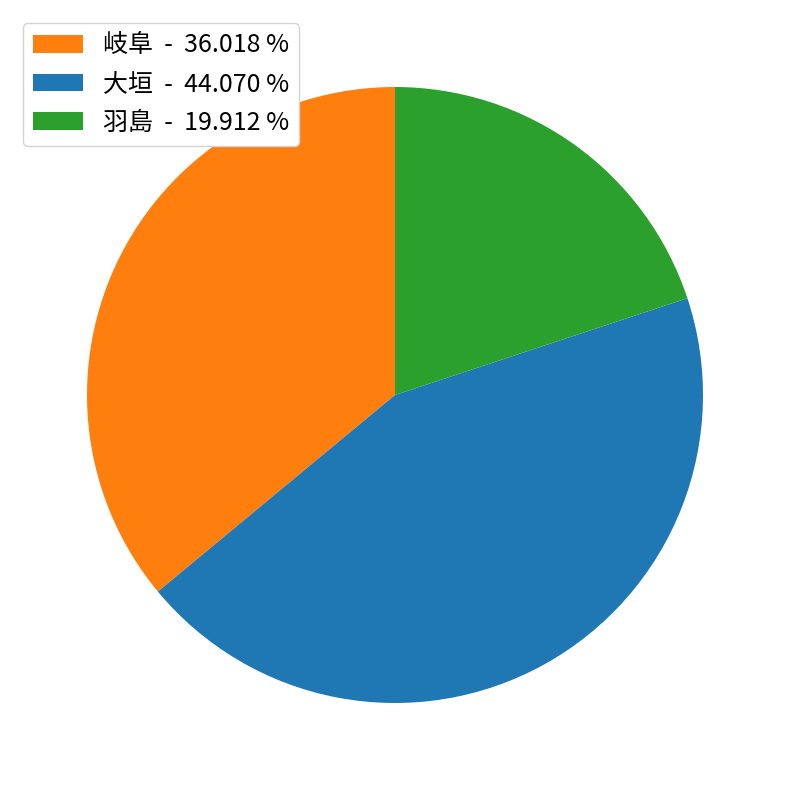

Combined, do 岐阜 - 36.018 % and 大垣 - 44.070 % account for over 50%?

Yes